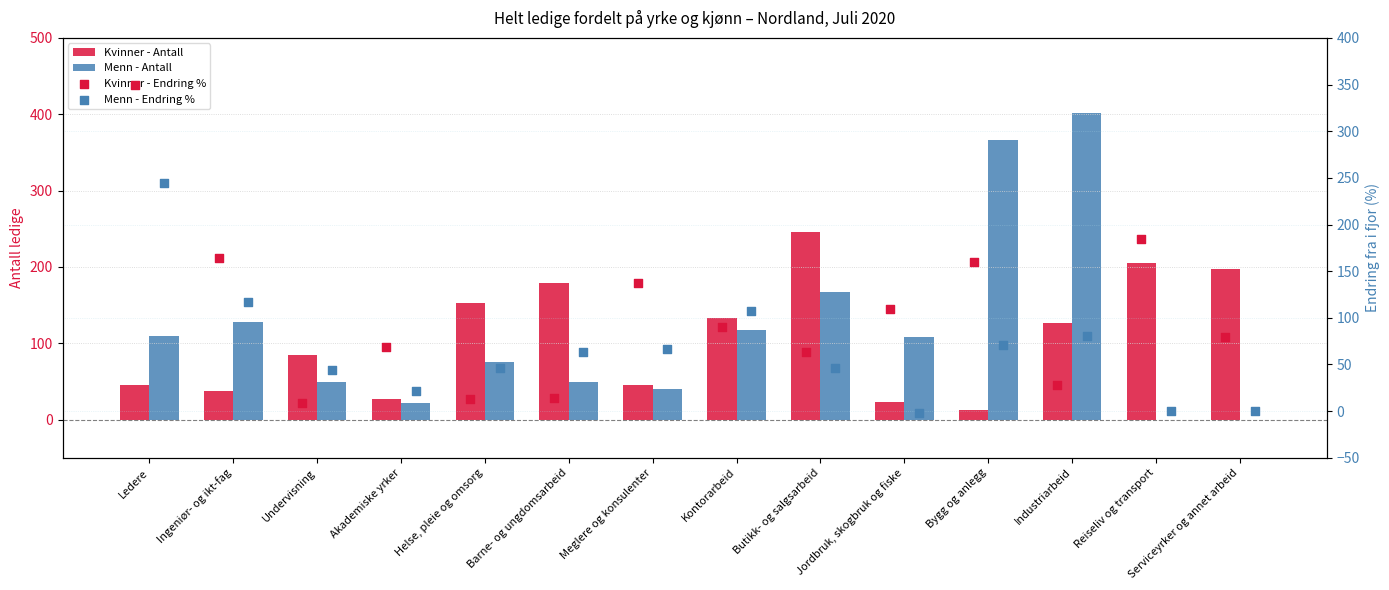

Which series has the widest spread of Y values?

Menn - Antall